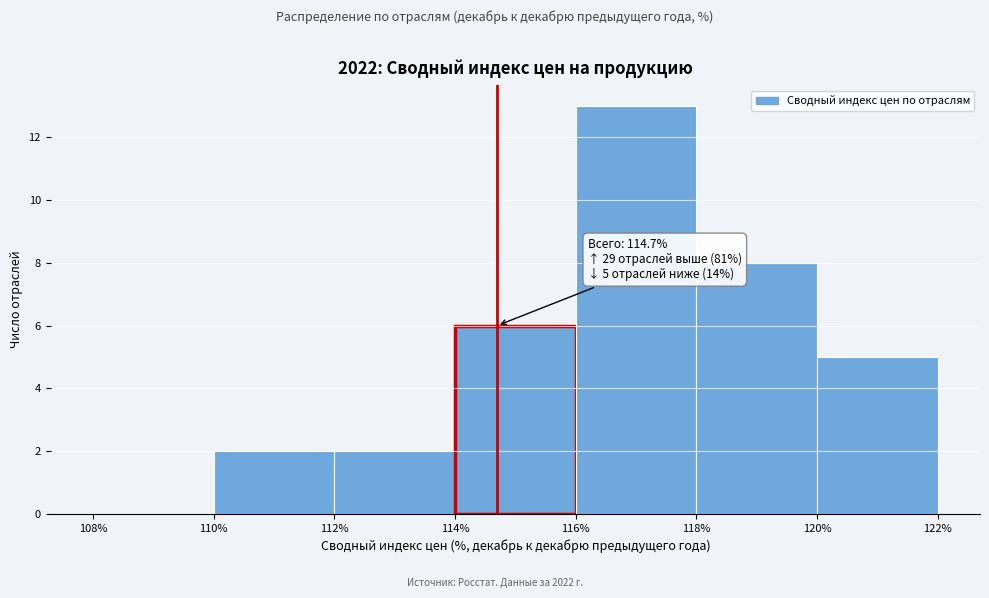

Which range on the x-axis has the tallest bar?

116% to 118%